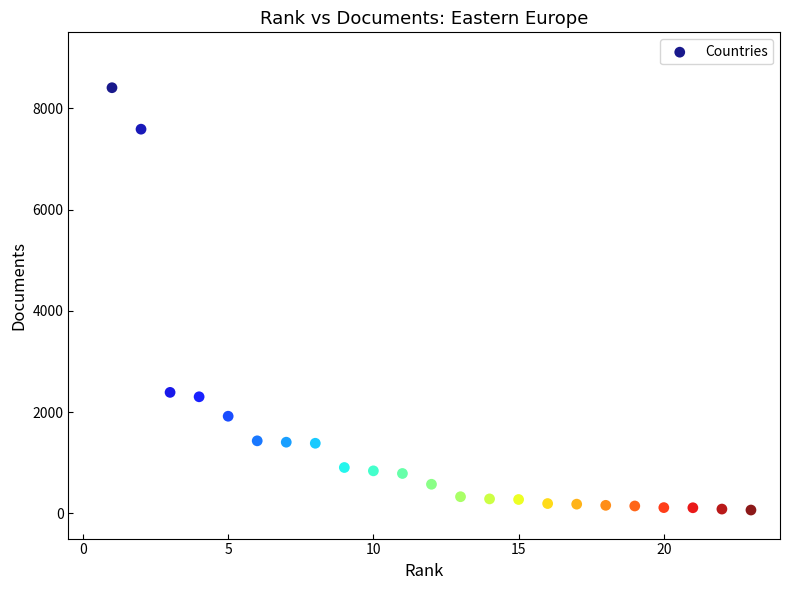

What is the range of X values (max minus min)?

22